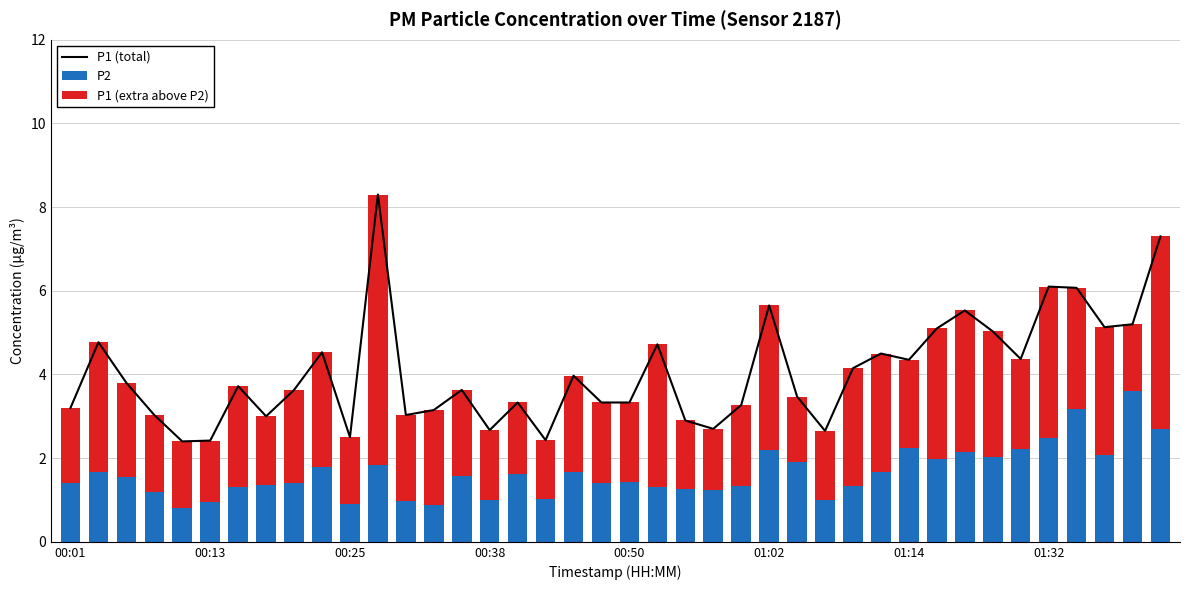

What is the difference between the P1 (extra above P2) values at 19 and 23?

0.5